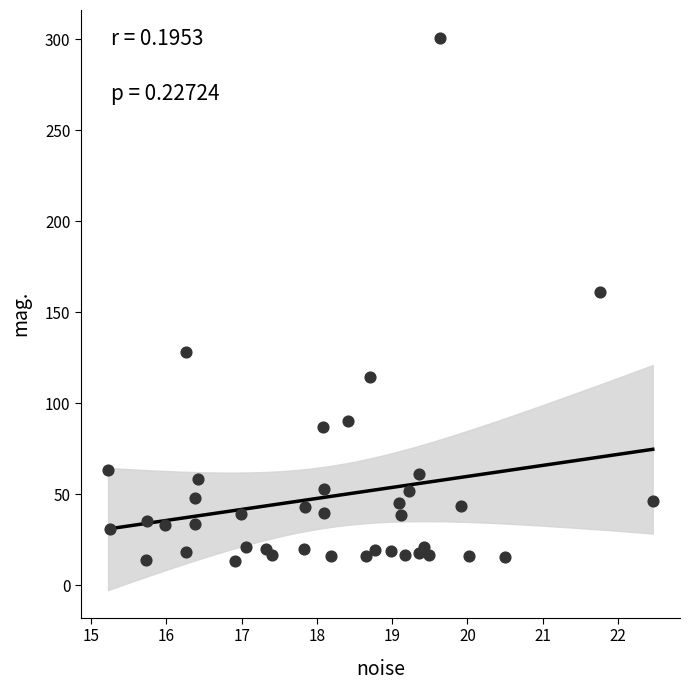

What Y value in the scatter plot is closest to 157?

161.2